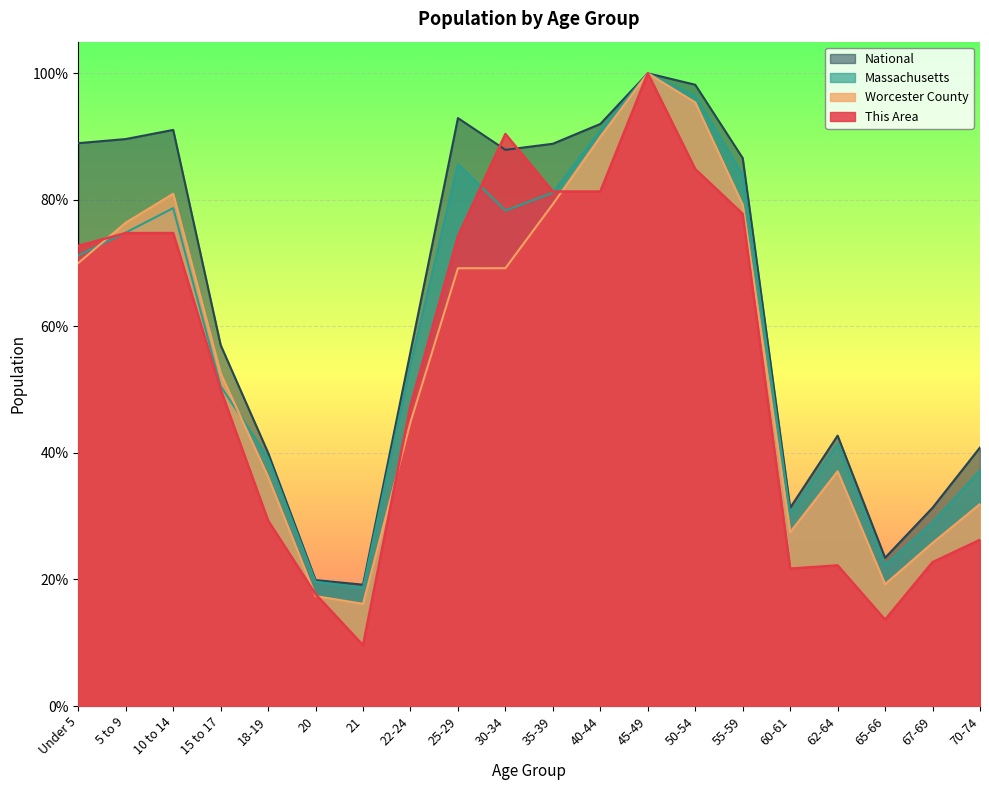

What is the difference between the National values at 21 and 15 to 17?

0.4